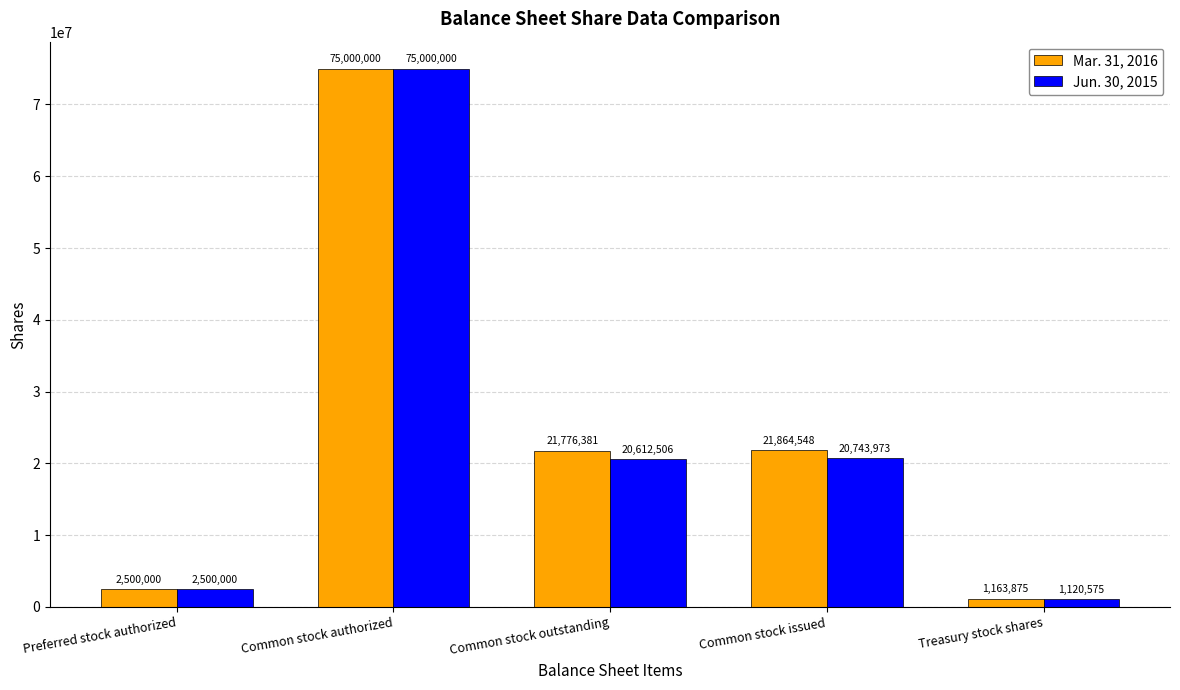

What is the label of the 2nd bar from the left?

Common stock authorized